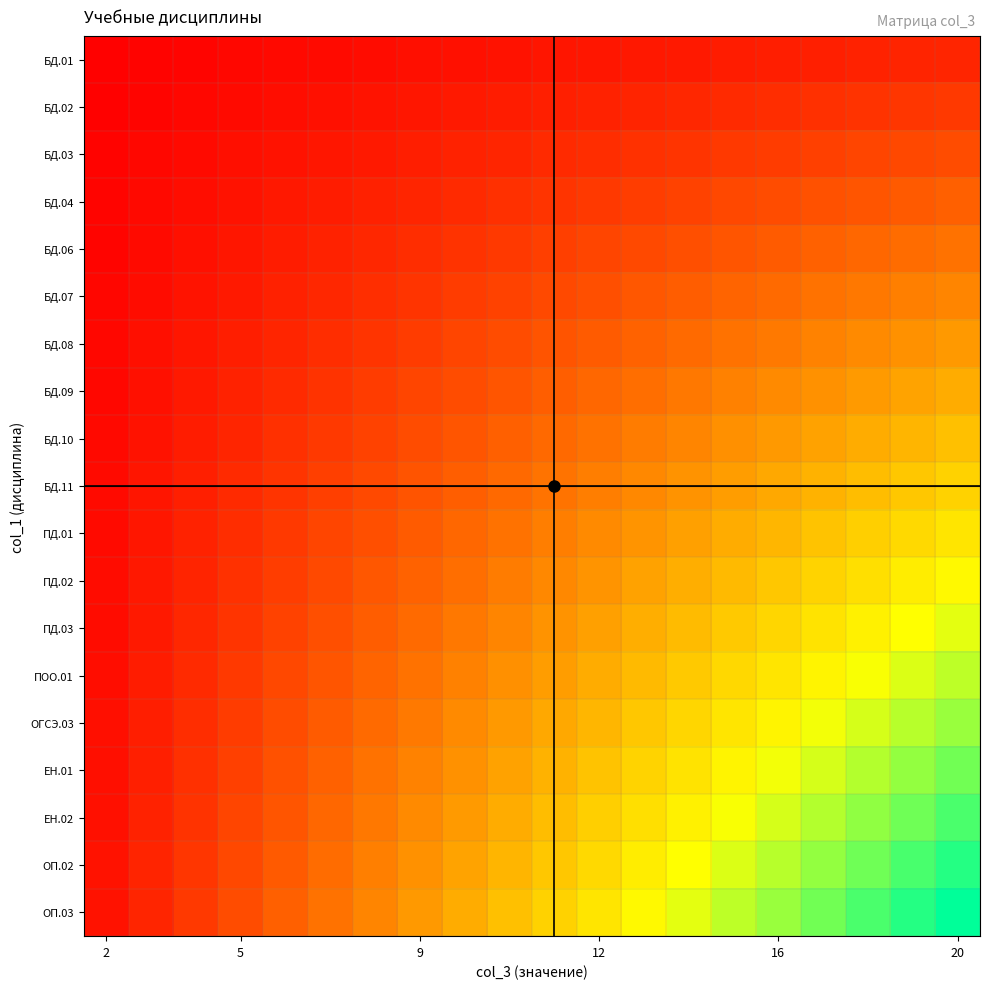

Reading right to left, transcribe all the data shown in this chart.

БД.01: 10.0	9.5	9.0	8.5	8.0	7.5	7.0	6.5	6.0	5.5	5.0	4.5	4.0	3.5	3.0	2.5	2.0	1.5	1.0	0.5
БД.02: 15.0	14.2	13.5	12.8	12.0	11.2	10.5	9.8	9.0	8.2	7.5	6.8	6.0	5.2	4.5	3.8	3.0	2.2	1.5	0.8
БД.03: 20.0	19.0	18.0	17.0	16.0	15.0	14.0	13.0	12.0	11.0	10.0	9.0	8.0	7.0	6.0	5.0	4.0	3.0	2.0	1.0
БД.04: 25.0	23.8	22.5	21.2	20.0	18.8	17.5	16.2	15.0	13.8	12.5	11.2	10.0	8.8	7.5	6.2	5.0	3.8	2.5	1.2
БД.06: 30.0	28.5	27.0	25.5	24.0	22.5	21.0	19.5	18.0	16.5	15.0	13.5	12.0	10.5	9.0	7.5	6.0	4.5	3.0	1.5
БД.07: 35.0	33.2	31.5	29.8	28.0	26.2	24.5	22.7	21.0	19.2	17.5	15.8	14.0	12.2	10.5	8.8	7.0	5.2	3.5	1.7
БД.08: 40.0	38.0	36.0	34.0	32.0	30.0	28.0	26.0	24.0	22.0	20.0	18.0	16.0	14.0	12.0	10.0	8.0	6.0	4.0	2.0
БД.09: 45.0	42.8	40.5	38.2	36.0	33.8	31.5	29.3	27.0	24.8	22.5	20.2	18.0	15.8	13.5	11.2	9.0	6.8	4.5	2.3
БД.10: 50.0	47.5	45.0	42.5	40.0	37.5	35.0	32.5	30.0	27.5	25.0	22.5	20.0	17.5	15.0	12.5	10.0	7.5	5.0	2.5
БД.11: 55.0	52.2	49.5	46.8	44.0	41.2	38.5	35.8	33.0	30.3	27.5	24.8	22.0	19.2	16.5	13.8	11.0	8.2	5.5	2.8
ПД.01: 60.0	57.0	54.0	51.0	48.0	45.0	42.0	39.0	36.0	33.0	30.0	27.0	24.0	21.0	18.0	15.0	12.0	9.0	6.0	3.0
ПД.02: 65.0	61.7	58.5	55.2	52.0	48.8	45.5	42.3	39.0	35.8	32.5	29.3	26.0	22.7	19.5	16.2	13.0	9.8	6.5	3.2
ПД.03: 70.0	66.5	63.0	59.5	56.0	52.5	49.0	45.5	42.0	38.5	35.0	31.5	28.0	24.5	21.0	17.5	14.0	10.5	7.0	3.5
ПОО.01: 75.0	71.2	67.5	63.7	60.0	56.2	52.5	48.8	45.0	41.2	37.5	33.8	30.0	26.2	22.5	18.8	15.0	11.2	7.5	3.8
ОГСЭ.03: 80.0	76.0	72.0	68.0	64.0	60.0	56.0	52.0	48.0	44.0	40.0	36.0	32.0	28.0	24.0	20.0	16.0	12.0	8.0	4.0
ЕН.01: 85.0	80.8	76.5	72.2	68.0	63.7	59.5	55.2	51.0	46.8	42.5	38.2	34.0	29.8	25.5	21.2	17.0	12.8	8.5	4.2
ЕН.02: 90.0	85.5	81.0	76.5	72.0	67.5	63.0	58.5	54.0	49.5	45.0	40.5	36.0	31.5	27.0	22.5	18.0	13.5	9.0	4.5
ОП.02: 95.0	90.2	85.5	80.8	76.0	71.2	66.5	61.7	57.0	52.2	47.5	42.8	38.0	33.2	28.5	23.8	19.0	14.2	9.5	4.8
ОП.03: 100.0	95.0	90.0	85.0	80.0	75.0	70.0	65.0	60.0	55.0	50.0	45.0	40.0	35.0	30.0	25.0	20.0	15.0	10.0	5.0